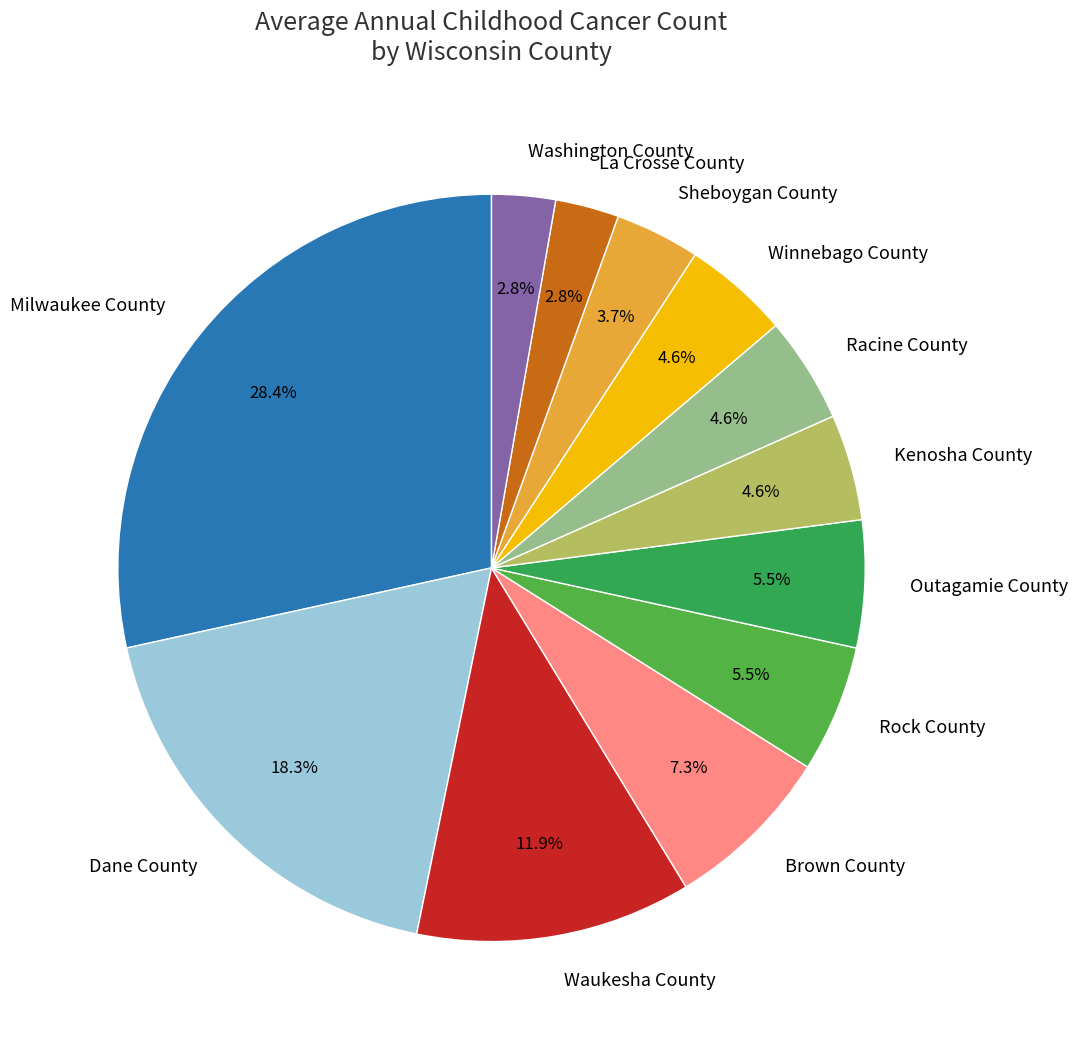

Combined, what portion of the pie is Racine County and Brown County?

11.9%